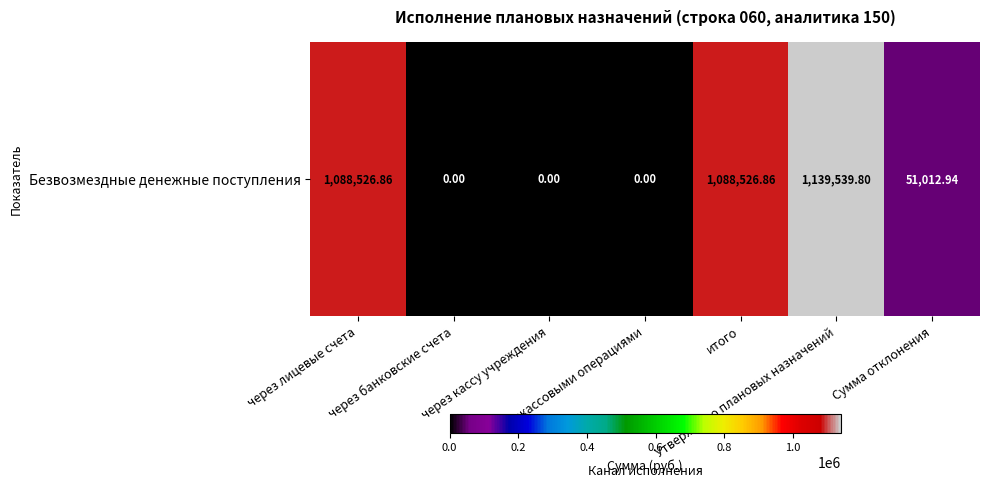

Which has a higher value, Утверждено плановых назначений or через кассу учреждения?

Утверждено плановых назначений